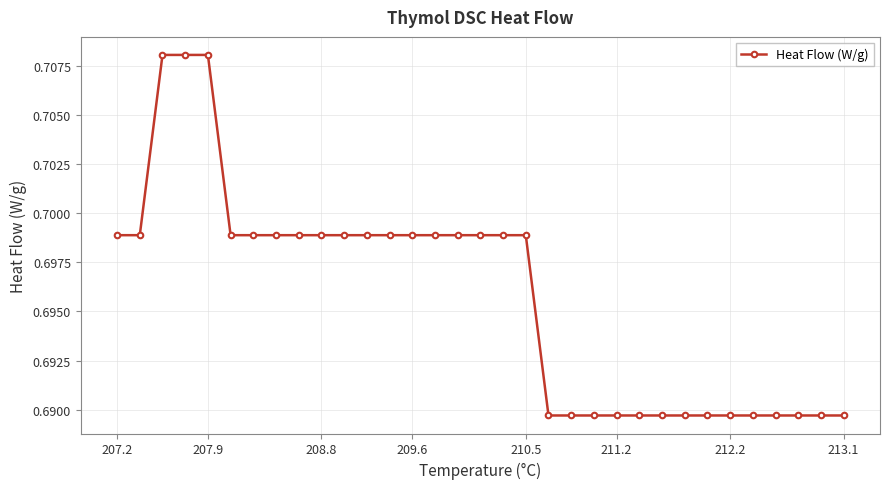

Count the values in the range 0 to 1.

33